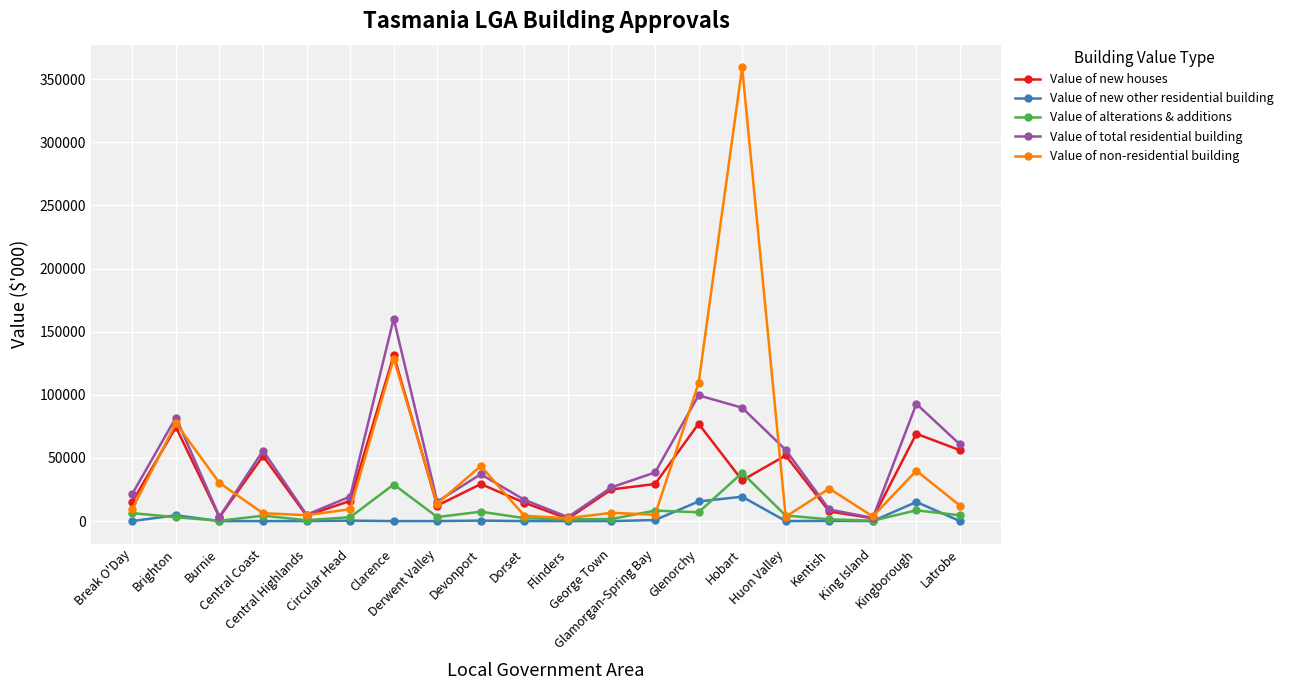

What is the highest value of the Value of total residential building series?

160376.4